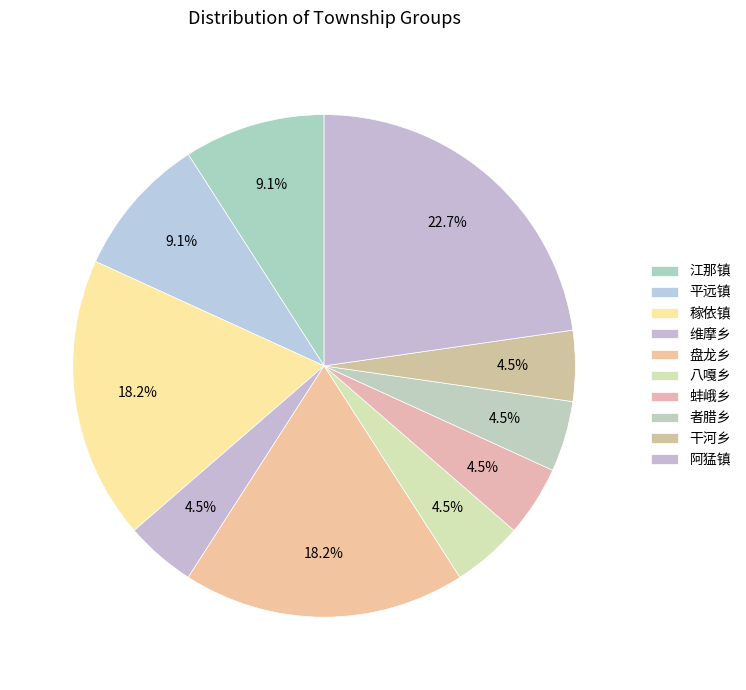

Is it true that 阿猛镇 is 10% of the pie?

False